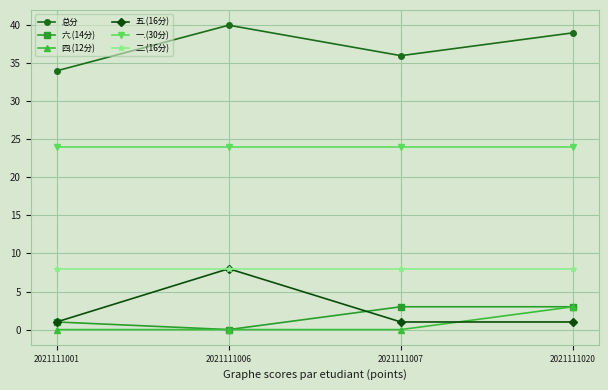

Is it true that 总分 equals 27 at 2021111006?

False